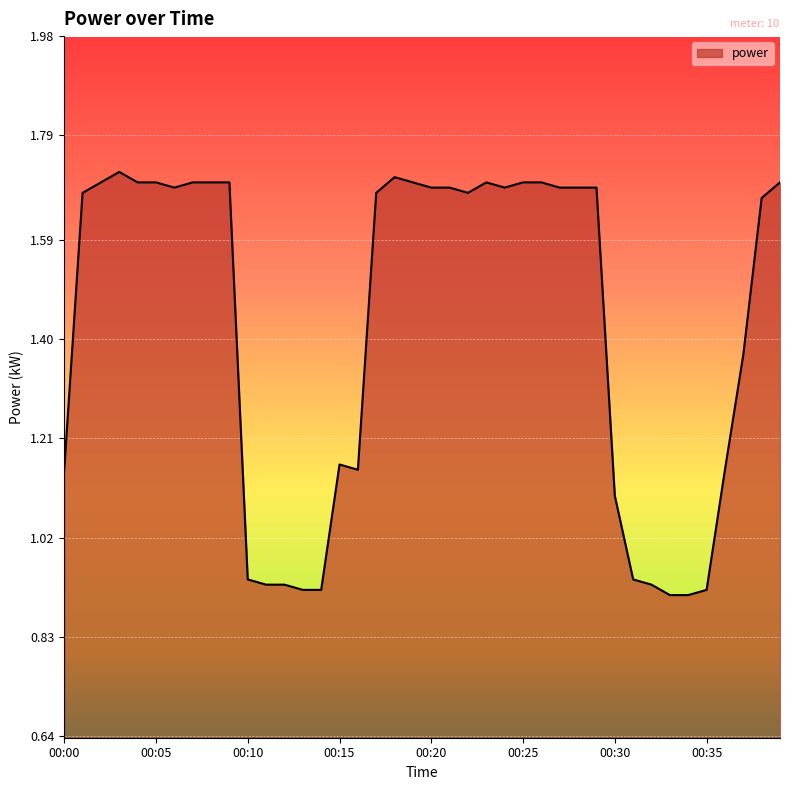

How many distinct data groups are displayed?

1